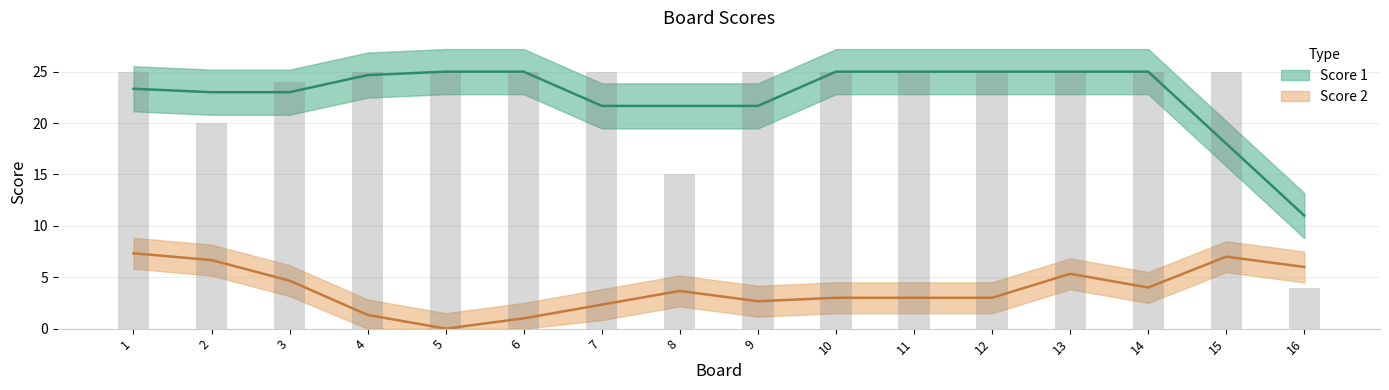

Reading right to left, extract all data points from this chart.

4	25	25	25	25	25	25	25	15	25	25	25	25	24	20	25